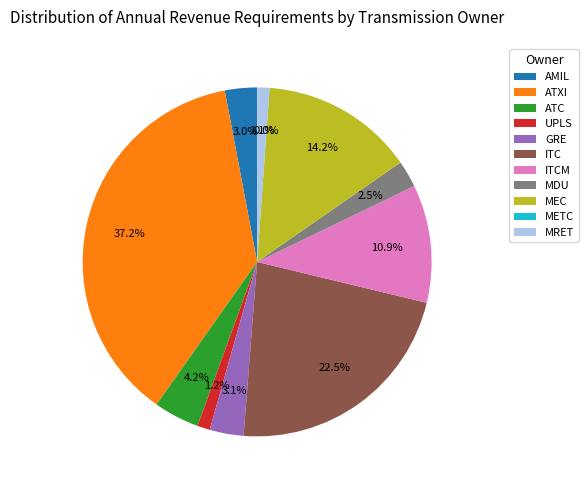

Is the sum of AMIL and ITCM greater than half?

No